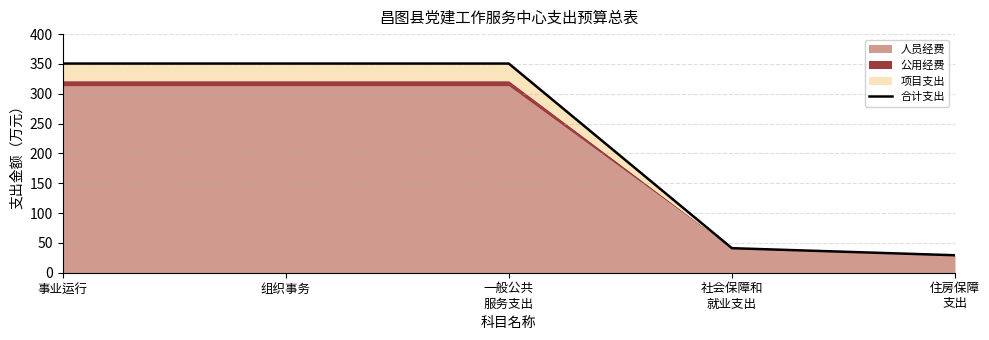

What is the ratio of the value at 组织事务 to the value at 社会保障和
就业支出?

8.5